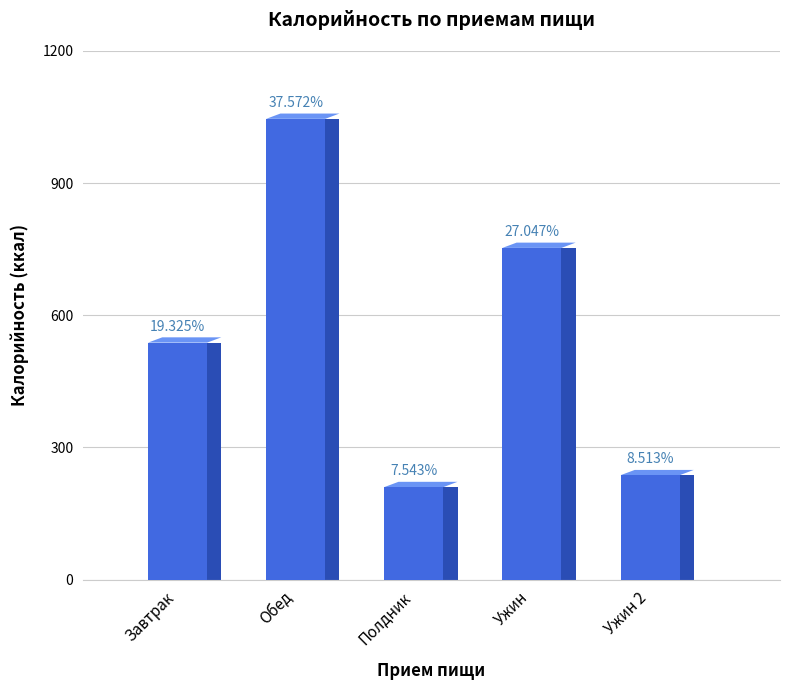

At which category does the chart reach its peak across all series?

Обед